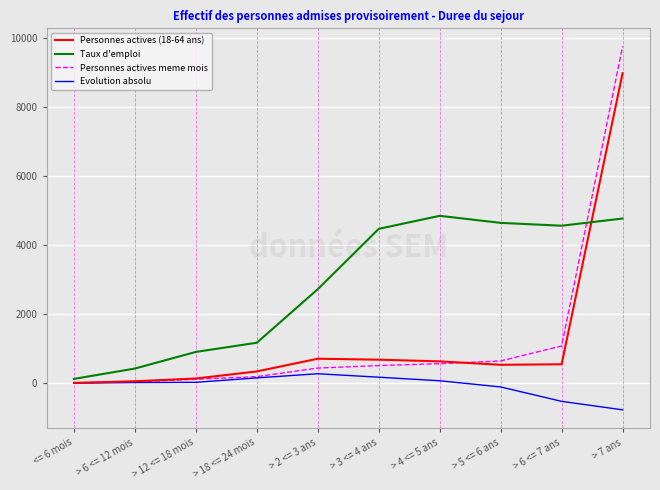

At which category is the sum across all series the highest?

> 7 ans